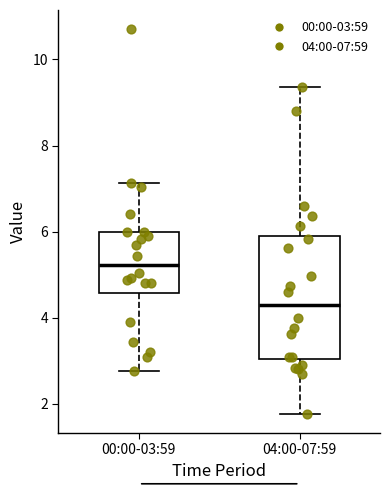

Which box has the highest median line?

00:00-03:59